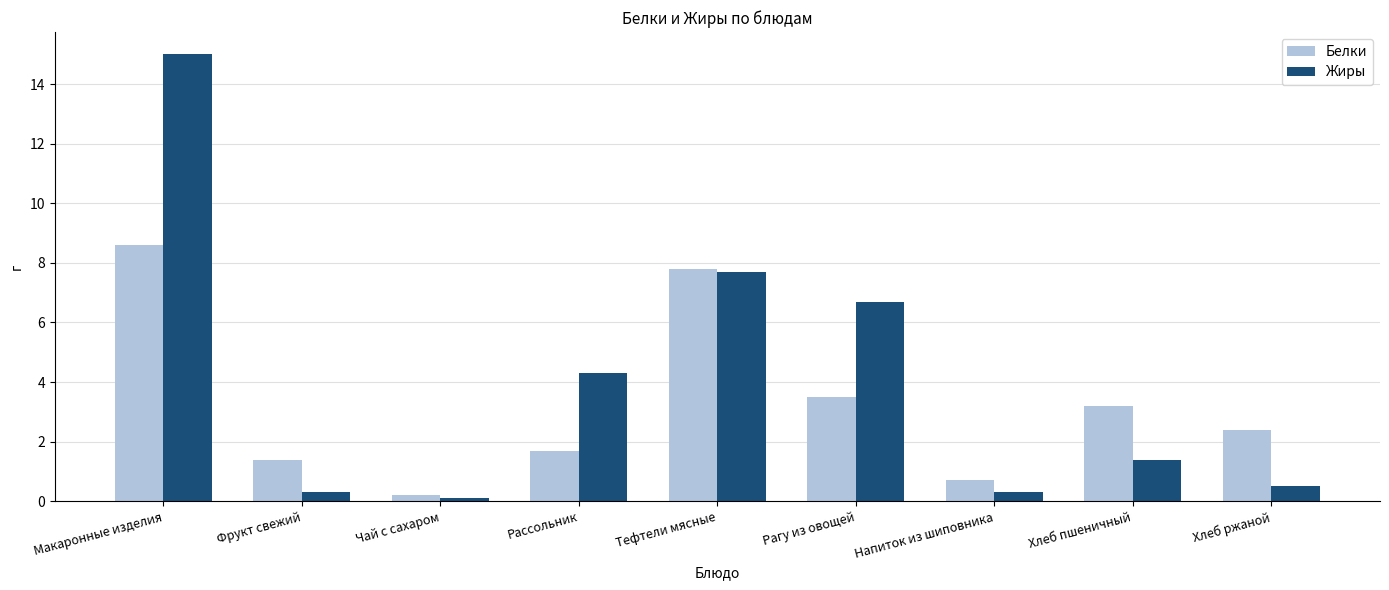

What is the spread (max minus min) of values at Чай с сахаром?

0.1